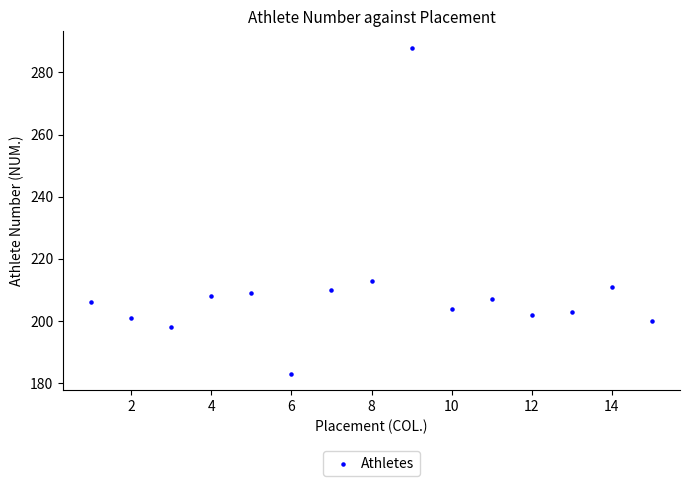

What is the range of Y values (max minus min)?

105